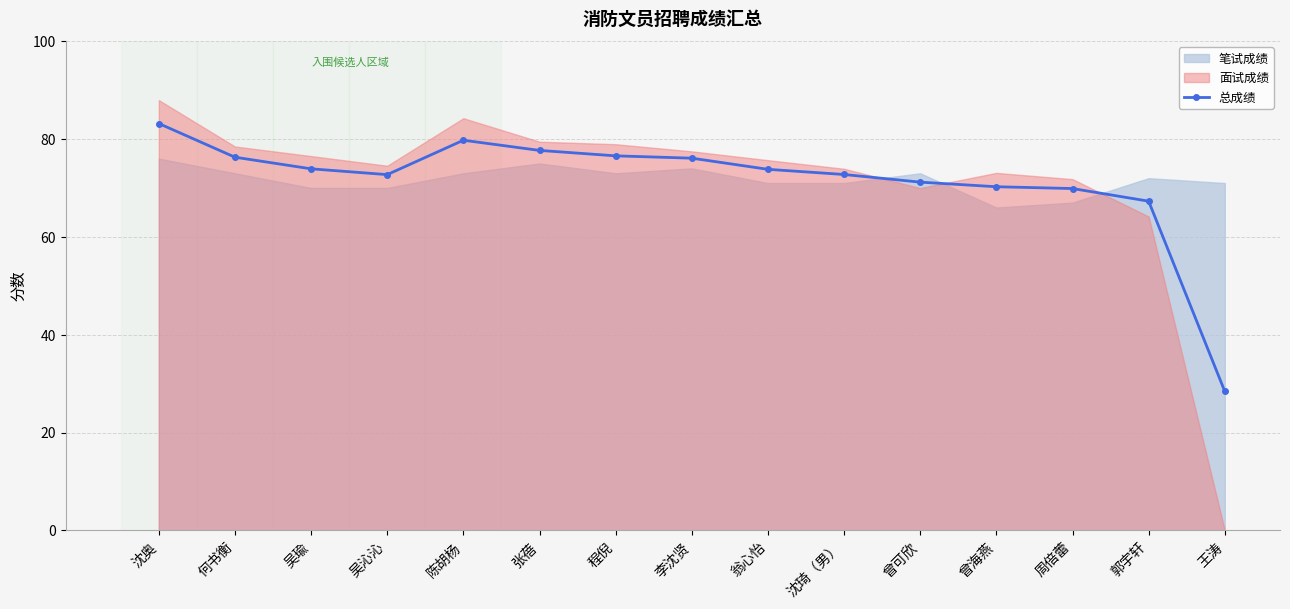

List the labels in order of value, largest first.

沈奥, 陈胡杨, 张蓓, 程倪, 何书衡, 李沈贤, 吴瑜, 翁心怡, 沈琦（男）, 吴沁沁, 曾可欣, 曾海燕, 周倍蕾, 郭宇轩, 王涛